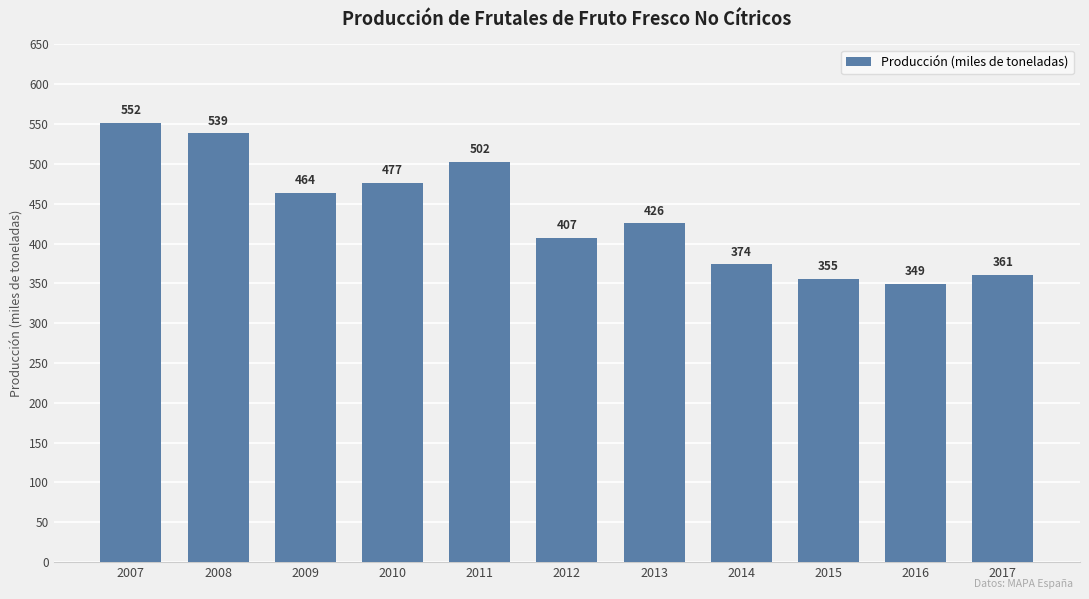

The value at 2011 is 204.3. True or false?

False